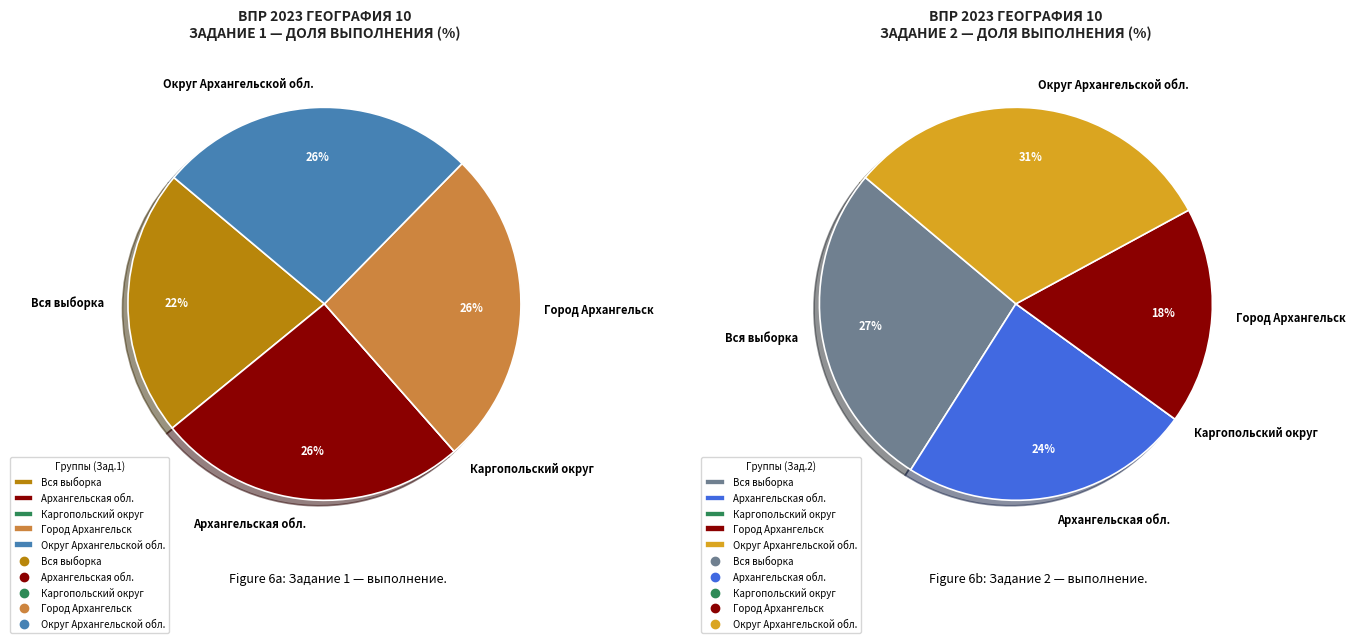

True or false: Вся выборка accounts for 7% of the total.

False